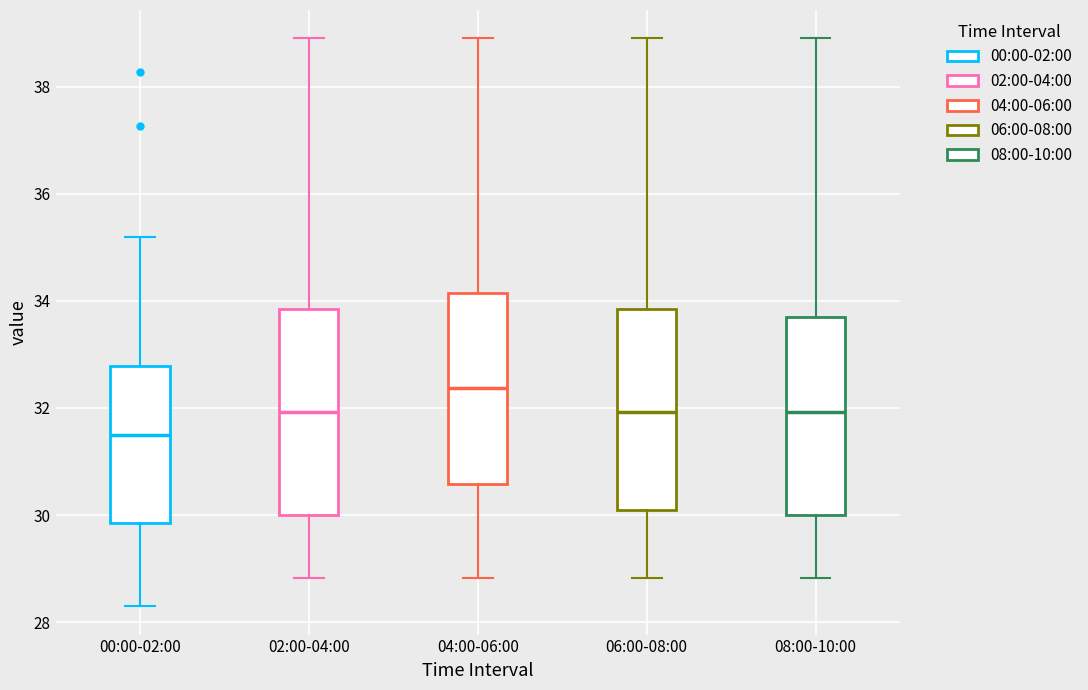

Reading left to right, read every box against the y-axis: the position of its median line, the range the box covers, and the ends of its whiskers. The values are not printed on the chart, so give them approximately, as read against the axis.

00:00-02:00: median 31.6, box 29.8 to 32.8, whiskers 28.4 to 35.2
02:00-04:00: median 32.0, box 30.0 to 33.8, whiskers 28.8 to 39.0
04:00-06:00: median 32.4, box 30.6 to 34.2, whiskers 28.8 to 39.0
06:00-08:00: median 32.0, box 30.2 to 33.8, whiskers 28.8 to 39.0
08:00-10:00: median 32.0, box 30.0 to 33.8, whiskers 28.8 to 39.0